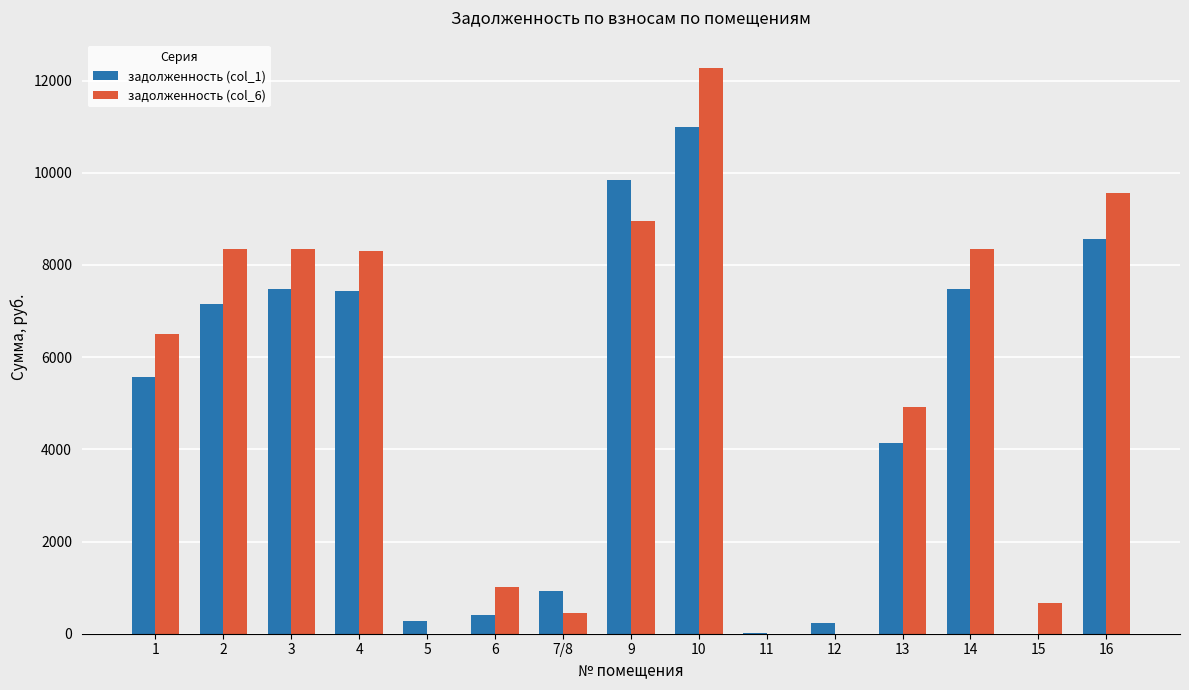

How many categories are shown in the chart?

15